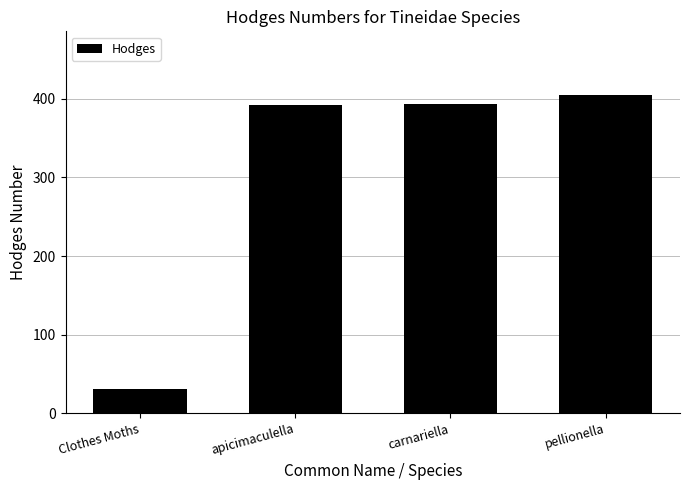

What is the ratio of the value at carnariella to the value at pellionella?

1.0